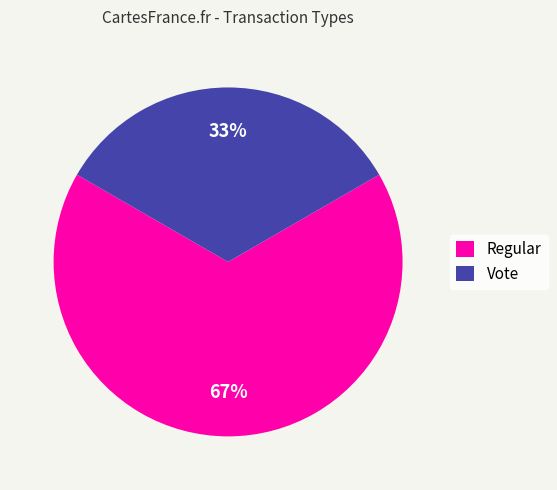

What is the majority slice?

Regular